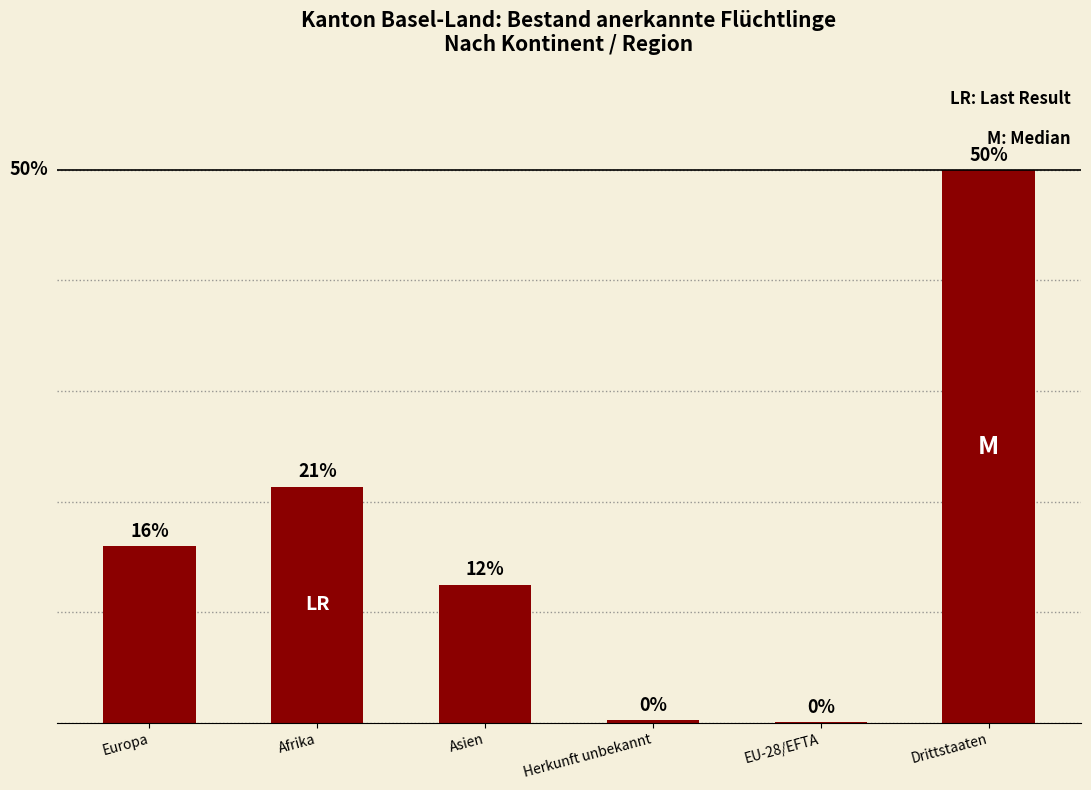

Which has a higher value, EU-28/EFTA or Drittstaaten?

Drittstaaten